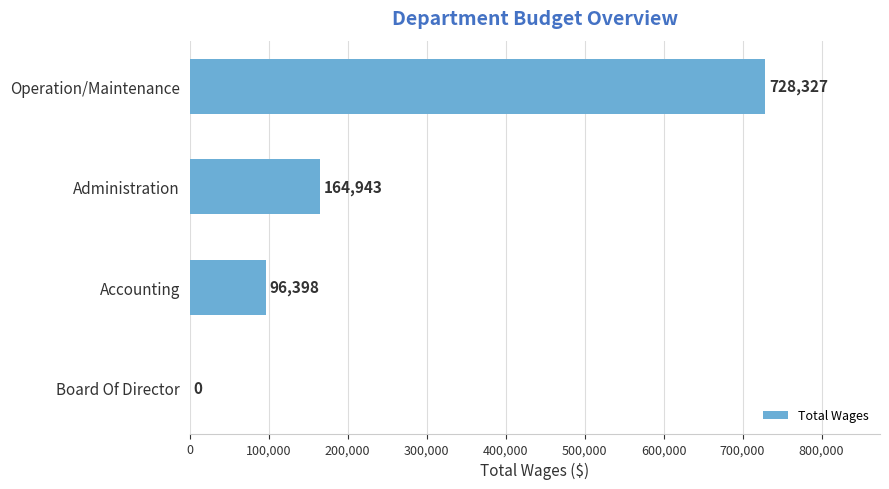

What is the sum of the values at Accounting and Administration?

261341